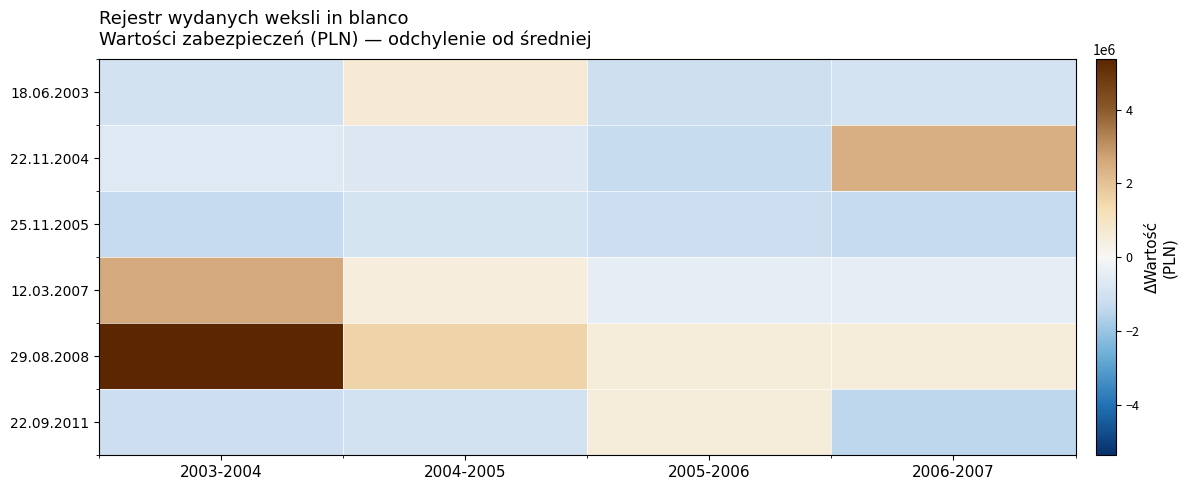

What is the total value across all series at 2003-2004?

3833934.8